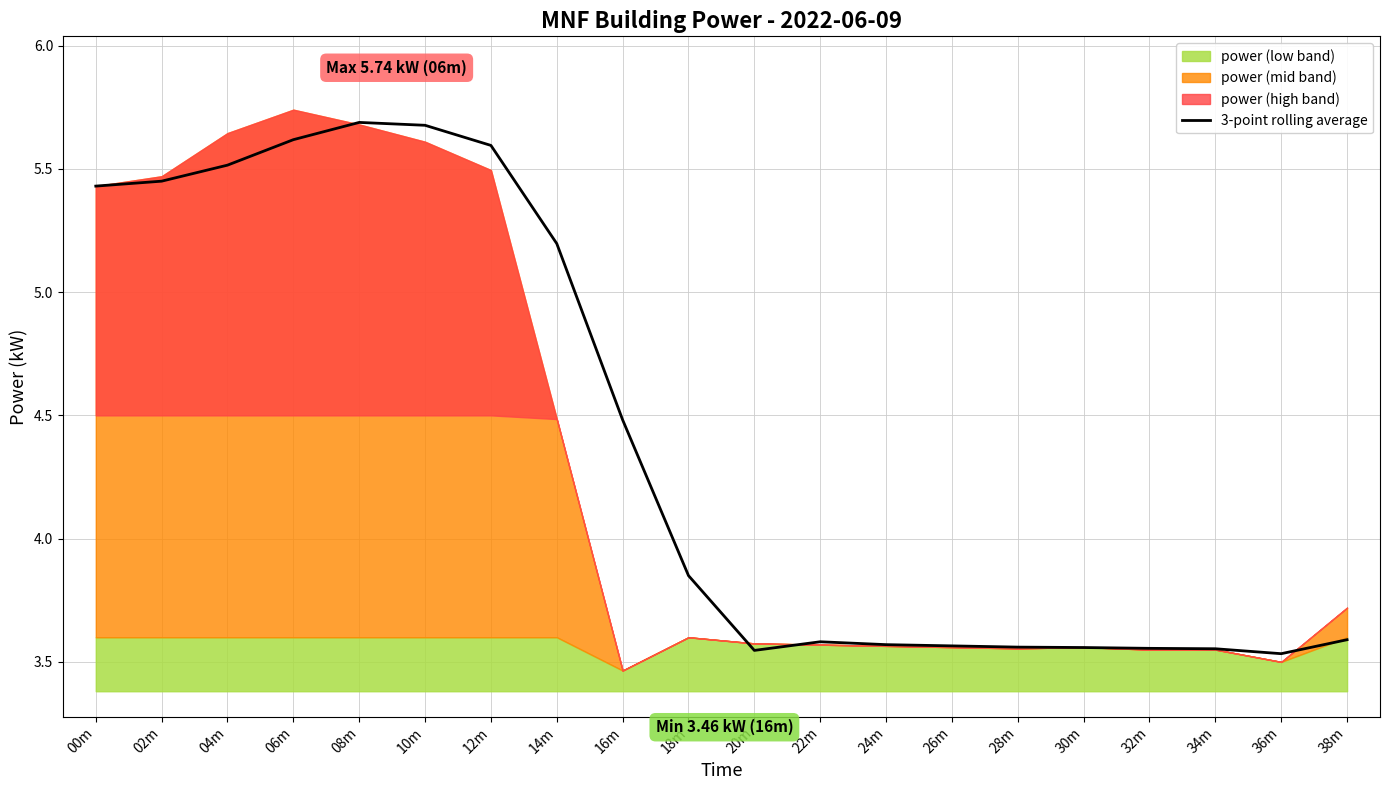

Read the value at 24m.

3.6